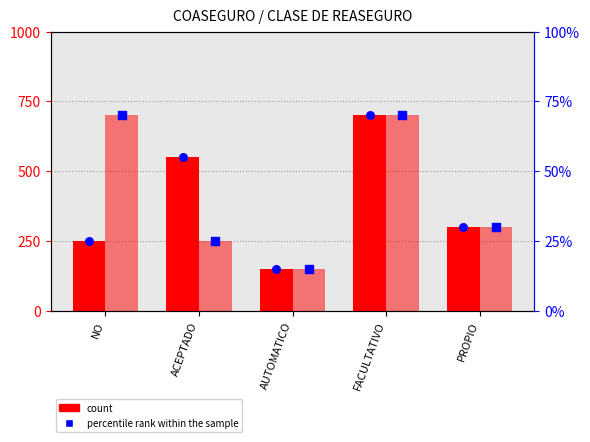

What is the total value across all series at FACULTATIVO?

1540.0